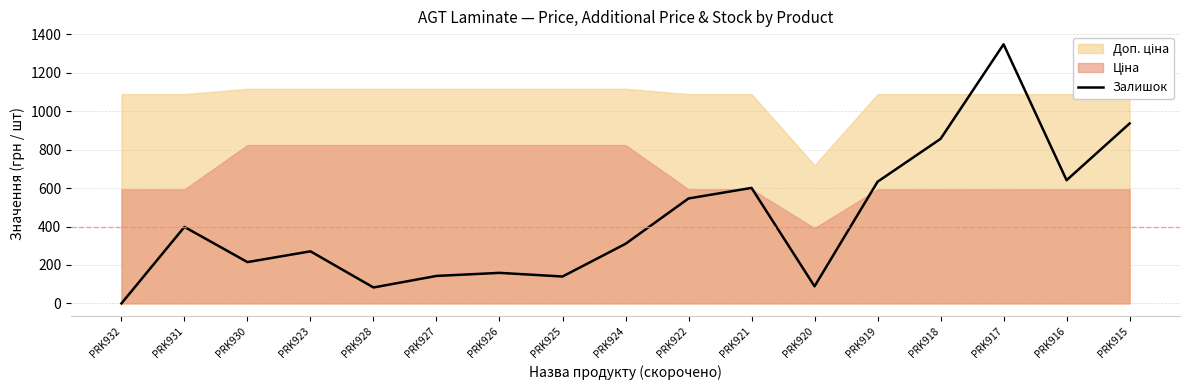

The value at PRK922 is 961. True or false?

False